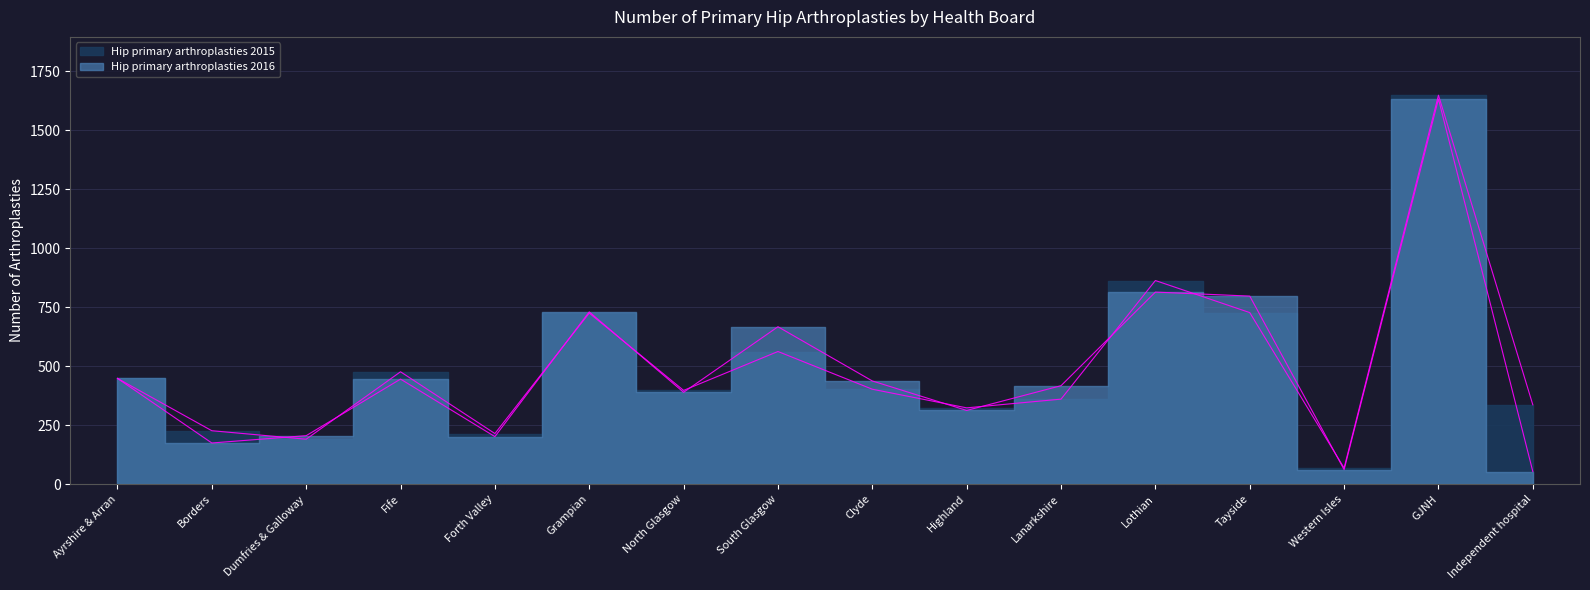

Which label corresponds to the largest value in the chart?

GJNH